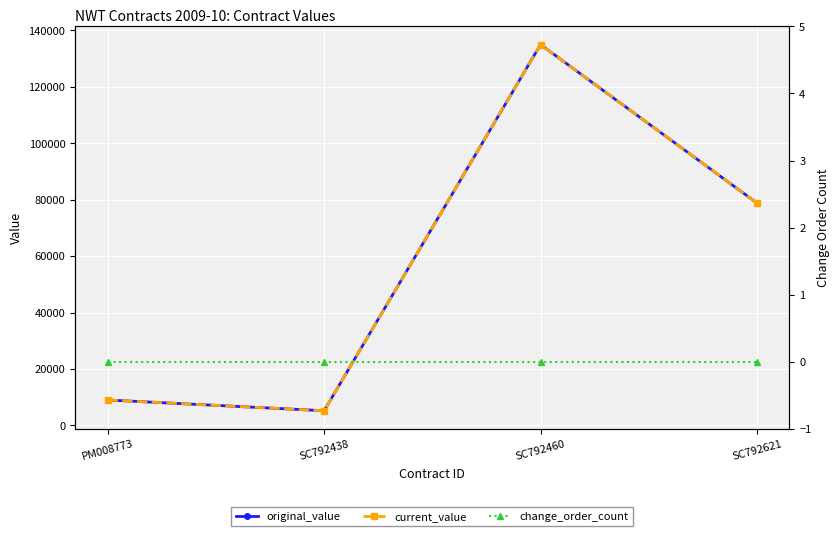

Which has a higher value, SC792438 or SC792621?

SC792621